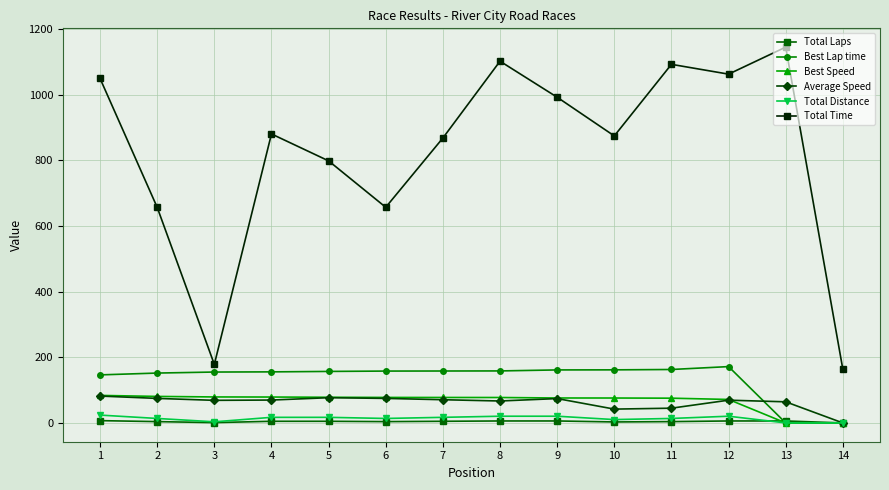

The value of Best Lap time at 6 is 158.0. True or false?

True